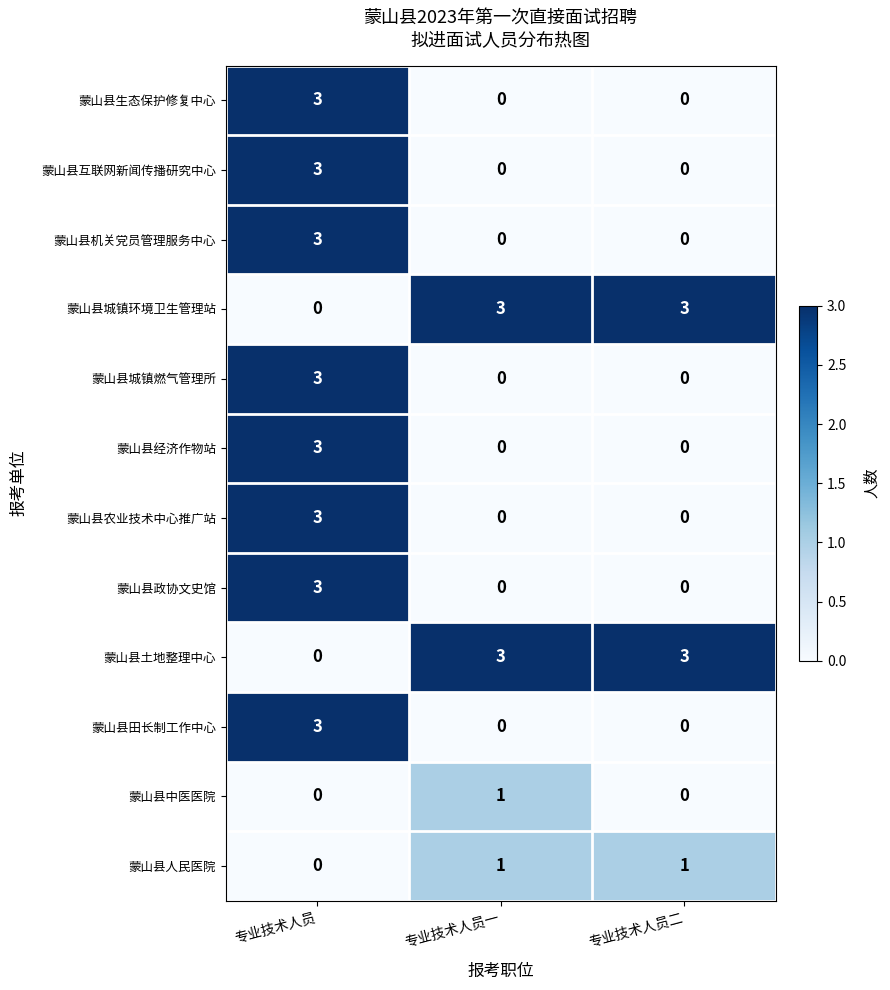

What is the total value across all series at 专业技术人员一?

8